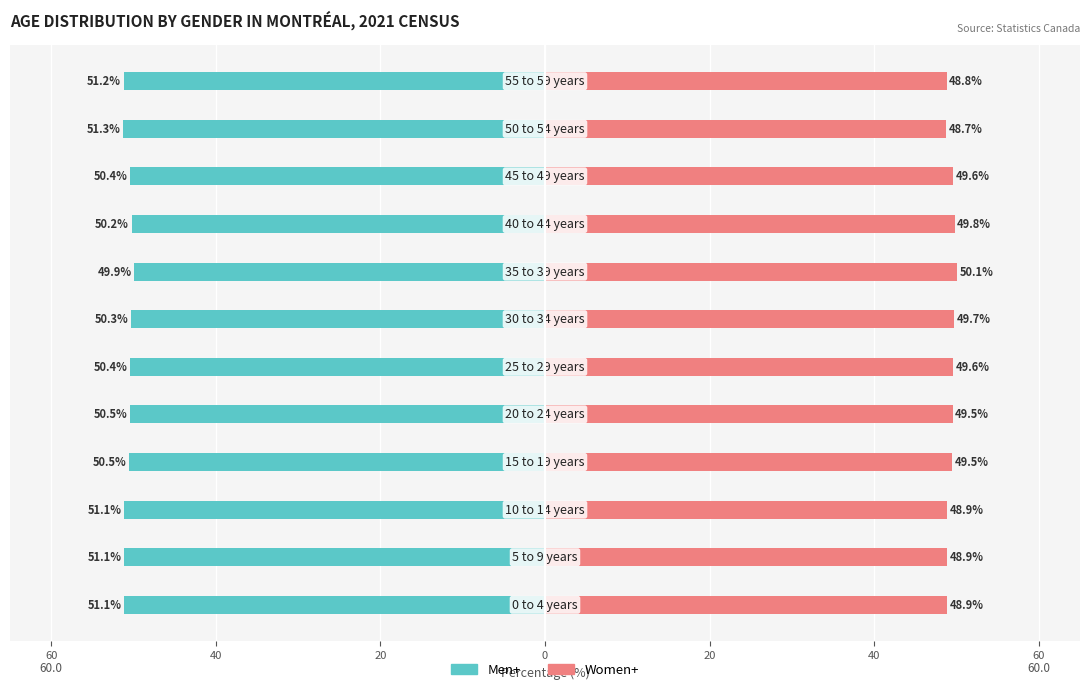

How many groups of bars are there?

12